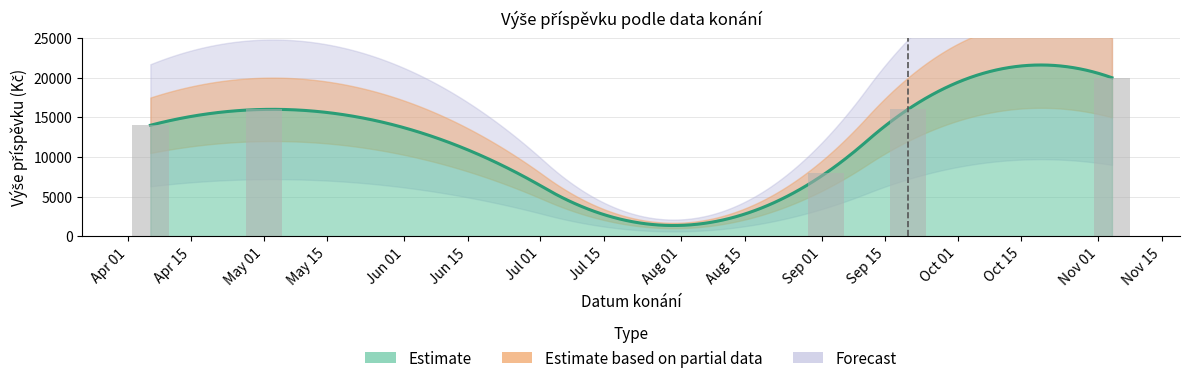

How many values are below 16000?

2